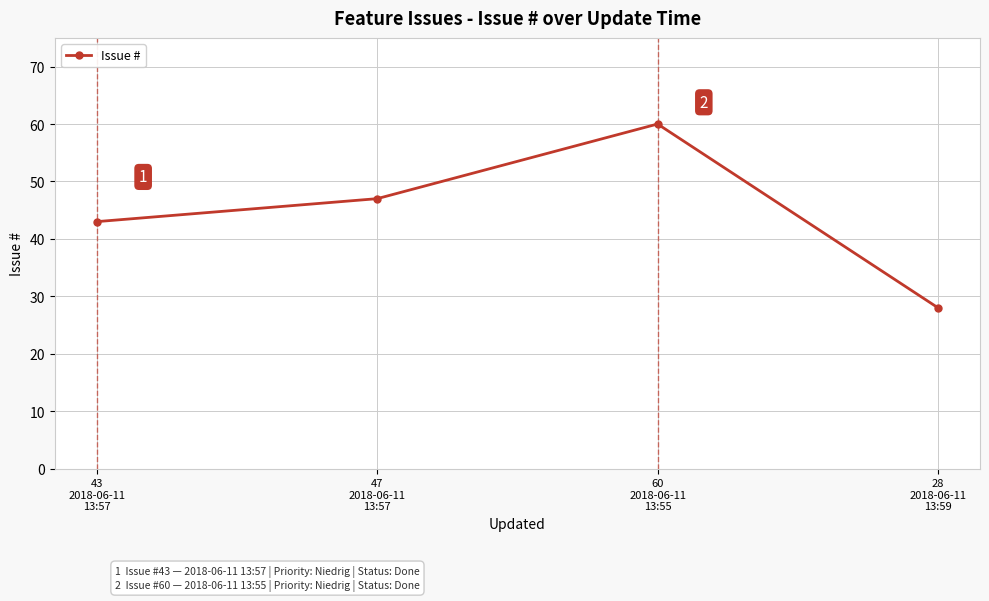

What is the approximate value at 43
2018-06-11
13:57, to the nearest 10?

40